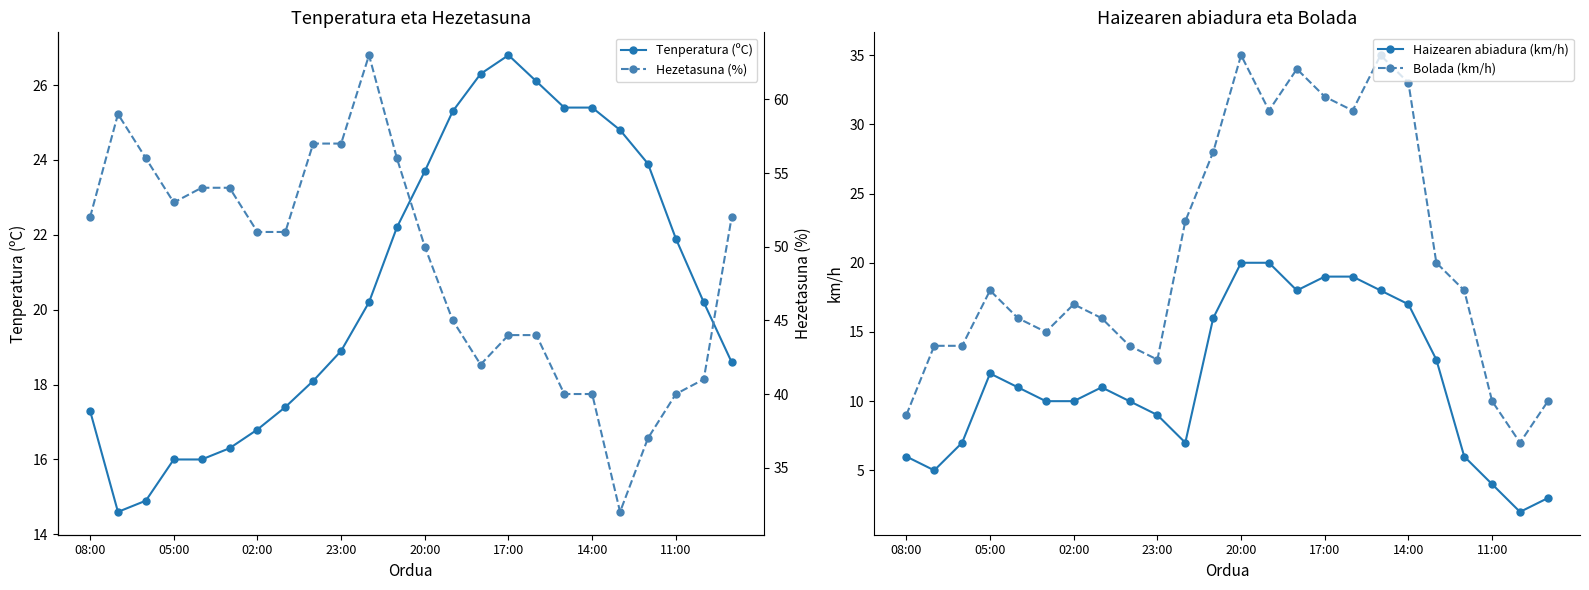

What is the minimum value for Bolada (km/h)?

7